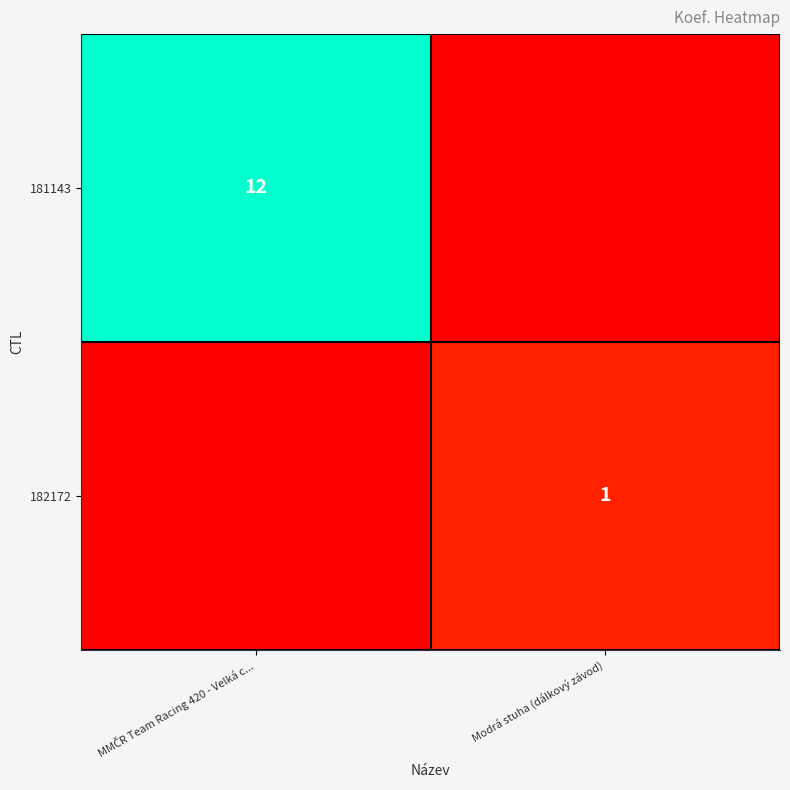

The 182172 series shows 1 at Modrá stuha (dálkový závod). True or false?

True